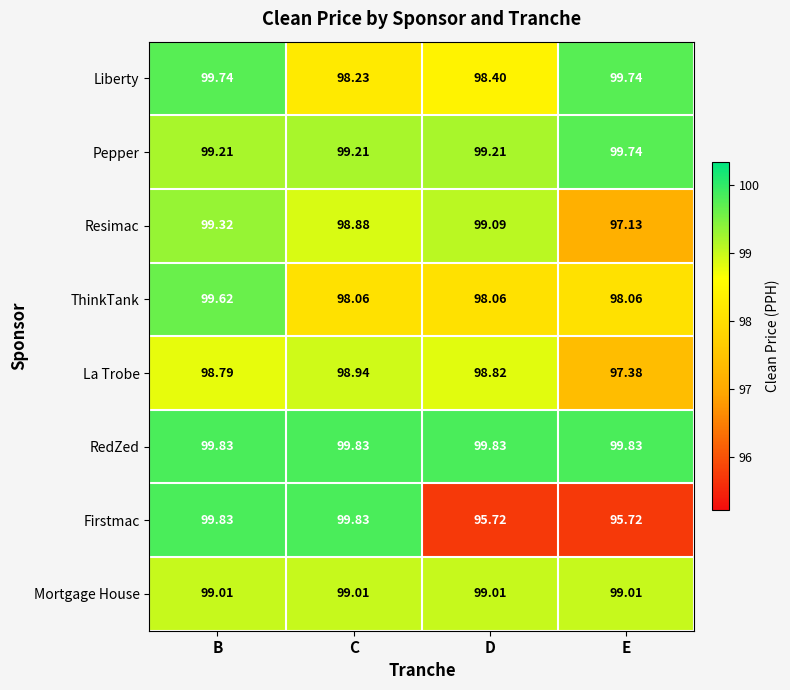

At which category is the sum across all series the highest?

B